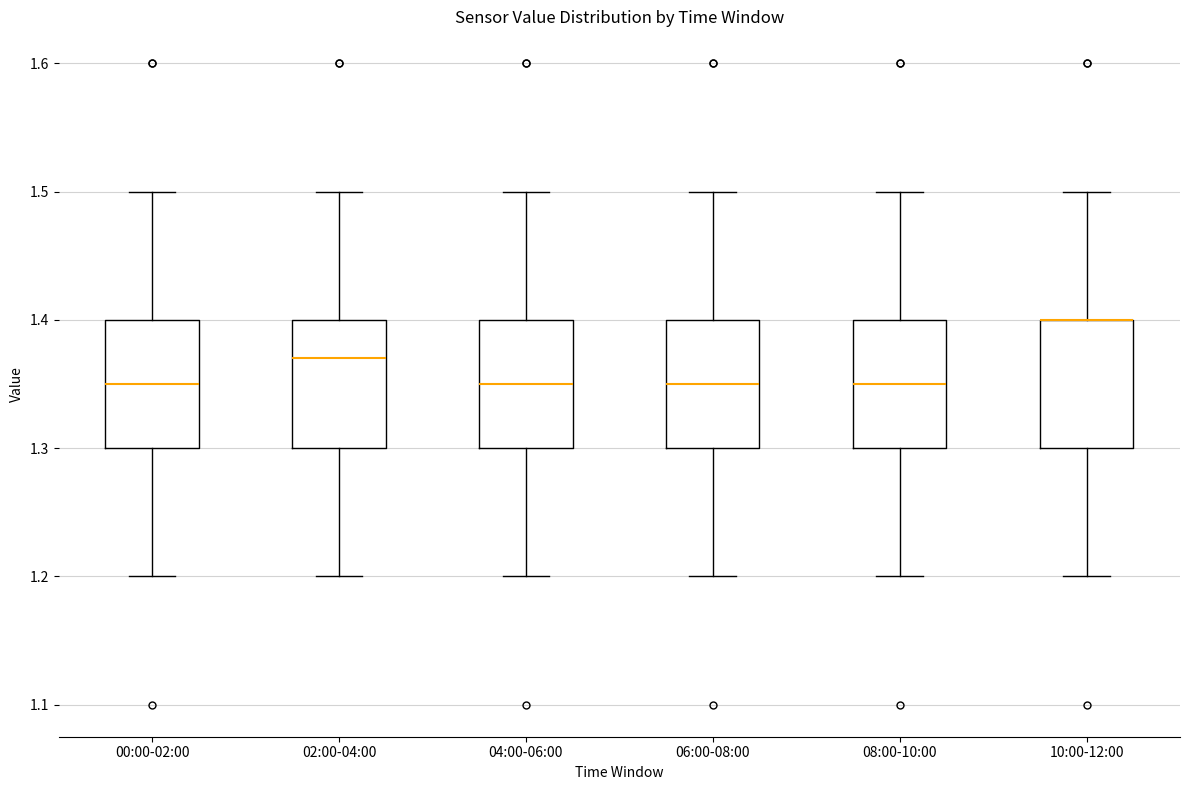

Reading left to right, transcribe this box plot: for each box, give where its median line is, the range the box spans, and where its two whiskers end, as read against the y-axis. The values are not printed on the chart, so give them approximately, as read against the axis.

00:00-02:00: median 1.35, box 1.30 to 1.40, whiskers 1.20 to 1.50
02:00-04:00: median 1.37, box 1.30 to 1.40, whiskers 1.20 to 1.50
04:00-06:00: median 1.35, box 1.30 to 1.40, whiskers 1.20 to 1.50
06:00-08:00: median 1.35, box 1.30 to 1.40, whiskers 1.20 to 1.50
08:00-10:00: median 1.35, box 1.30 to 1.40, whiskers 1.20 to 1.50
10:00-12:00: median 1.40 (drawn on the box's upper edge), box 1.30 to 1.40, whiskers 1.20 to 1.50